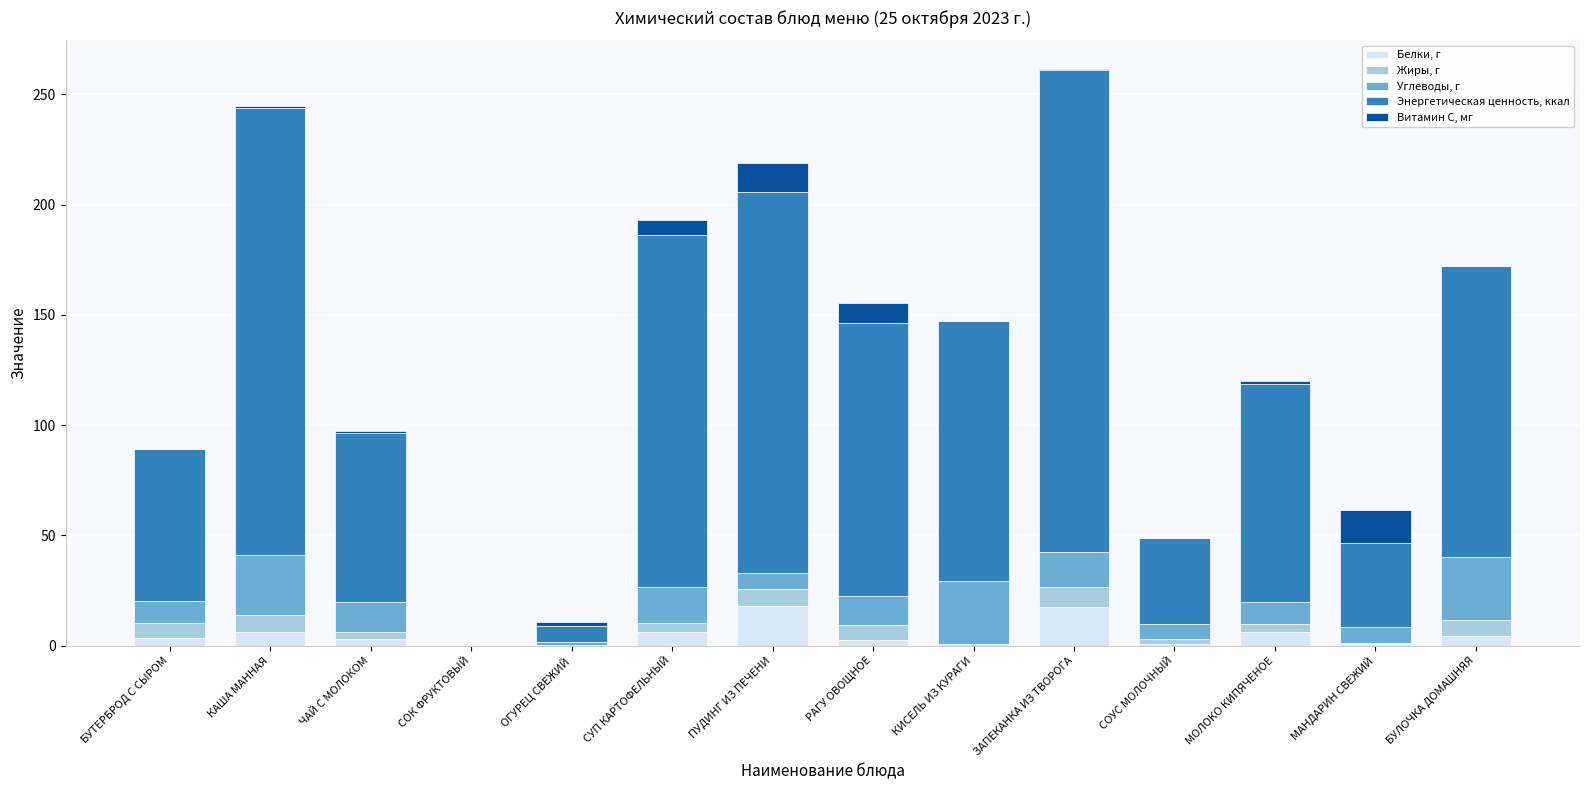

Are the bars grouped side by side (vs. stacked)?

No